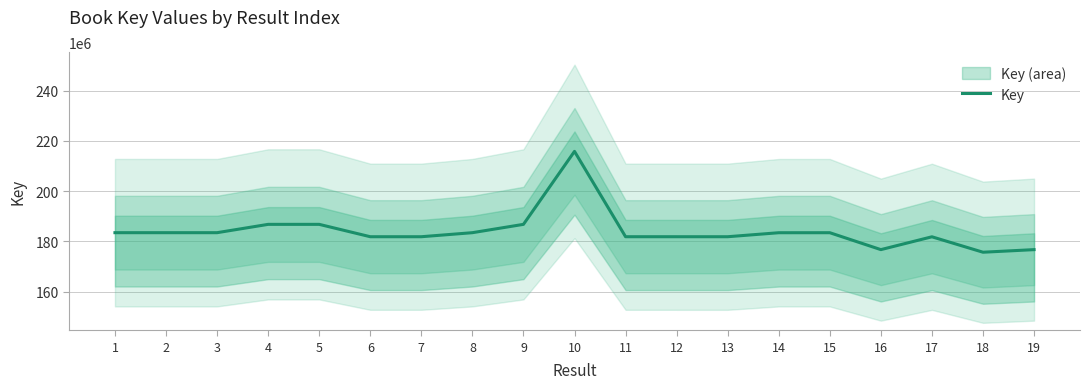

How many data points are above 183399835?

9